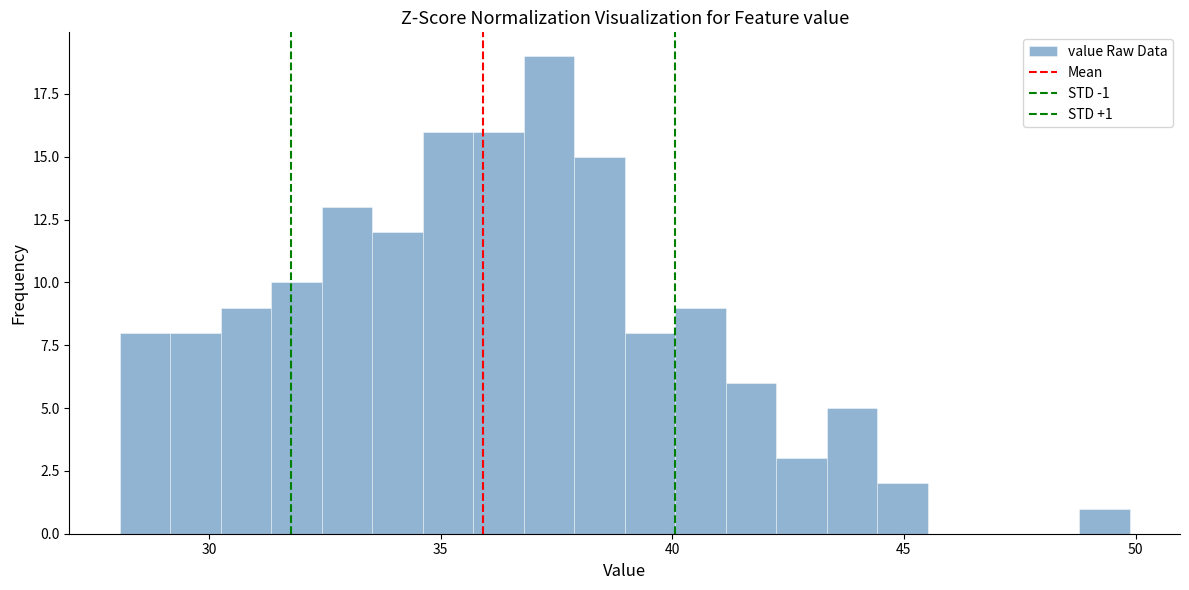

Around what value on the x-axis is the tallest bar? Give the approximate position of its centre, as read against the axis.

37.5